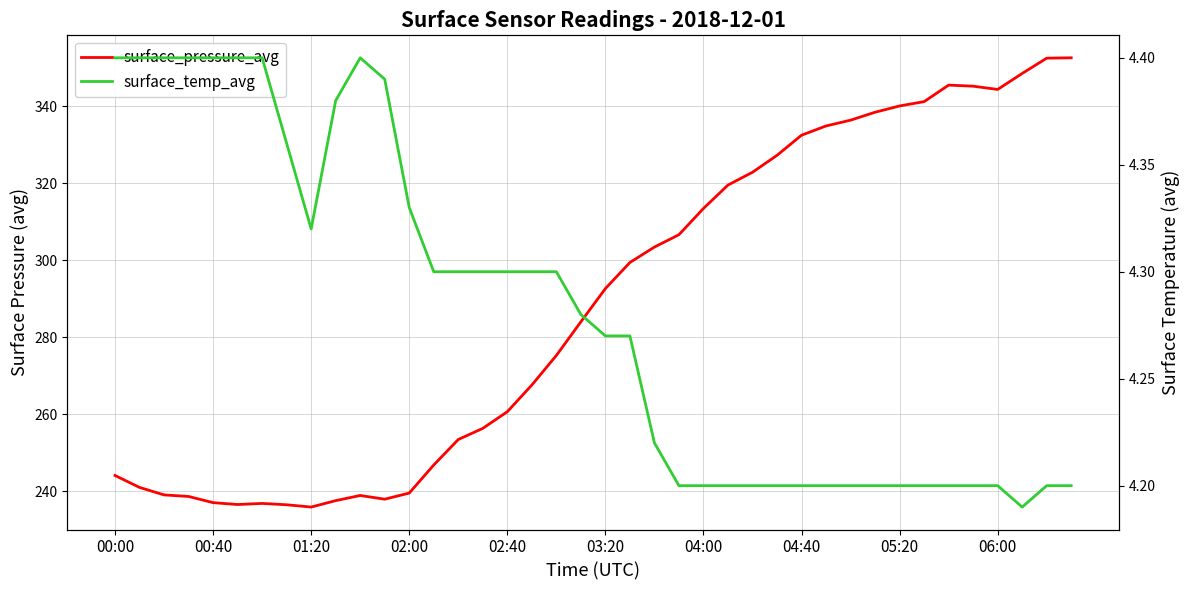

What value does the surface_pressure_avg series have at 03:20?

292.6